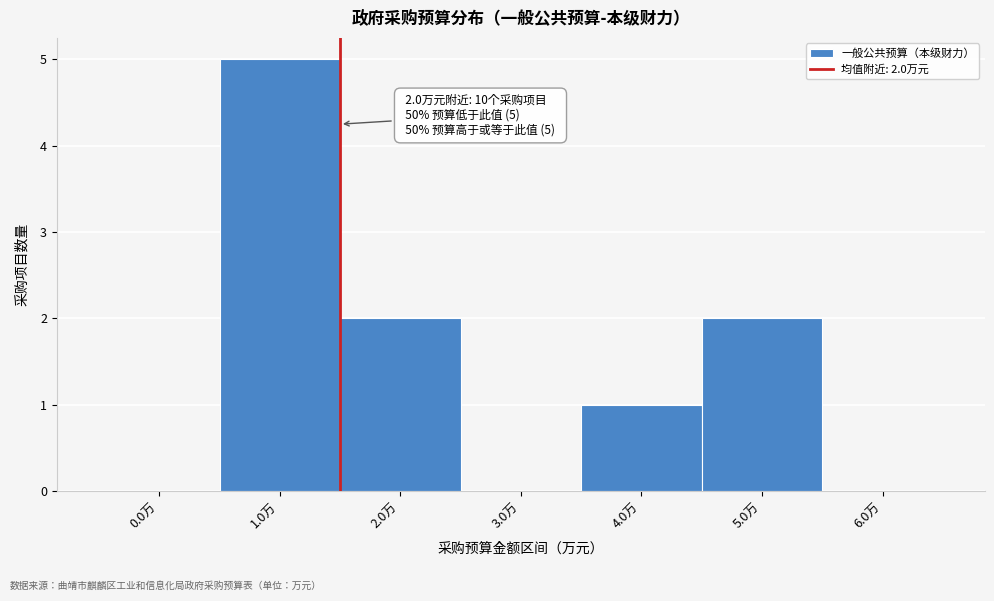

Reading left to right, what are all the values shown in this chart?

0.0万=0	1.0万=5	2.0万=2	3.0万=0	4.0万=1	5.0万=2	6.0万=0